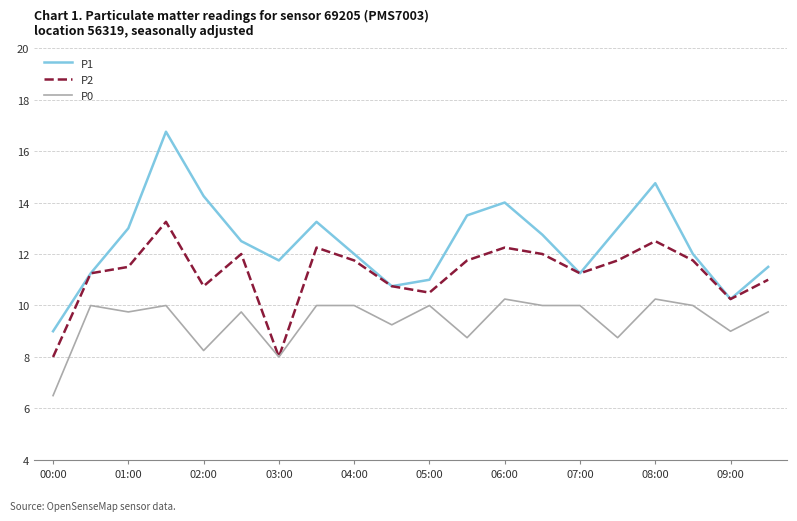

How many series are shown in this chart?

3